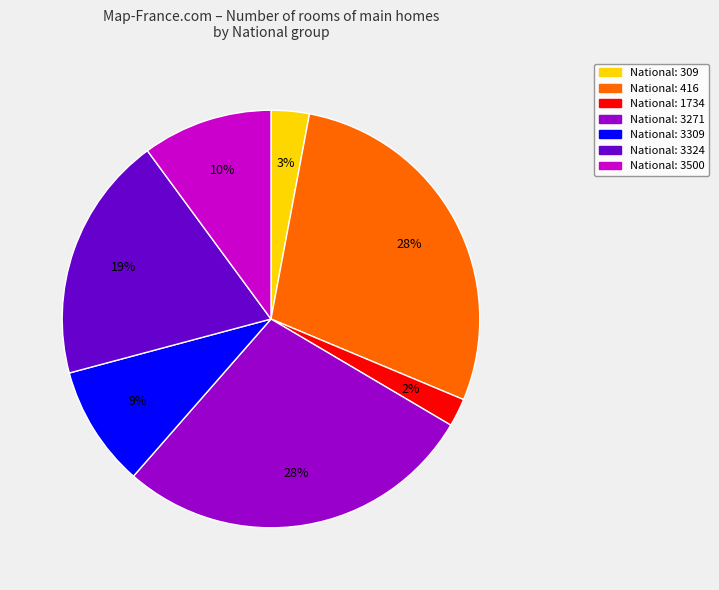

Is there any slice that represents more than half of the pie?

No